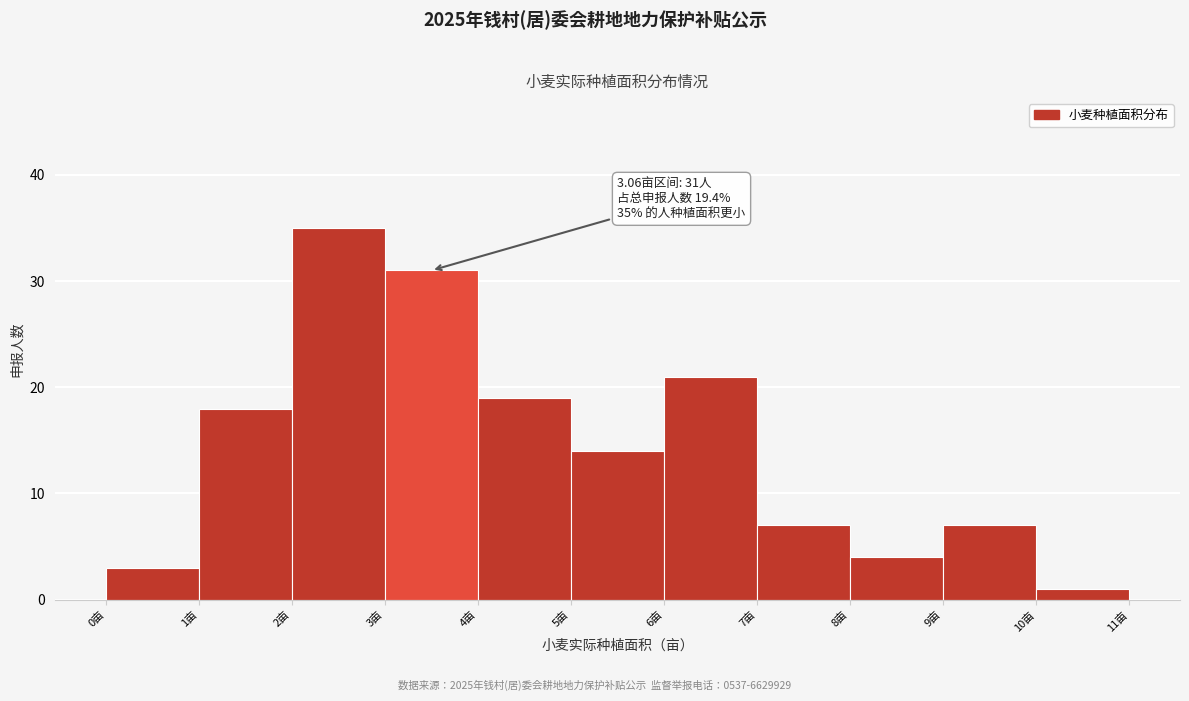

Over which range of the x-axis is the bar tallest?

2 to 3